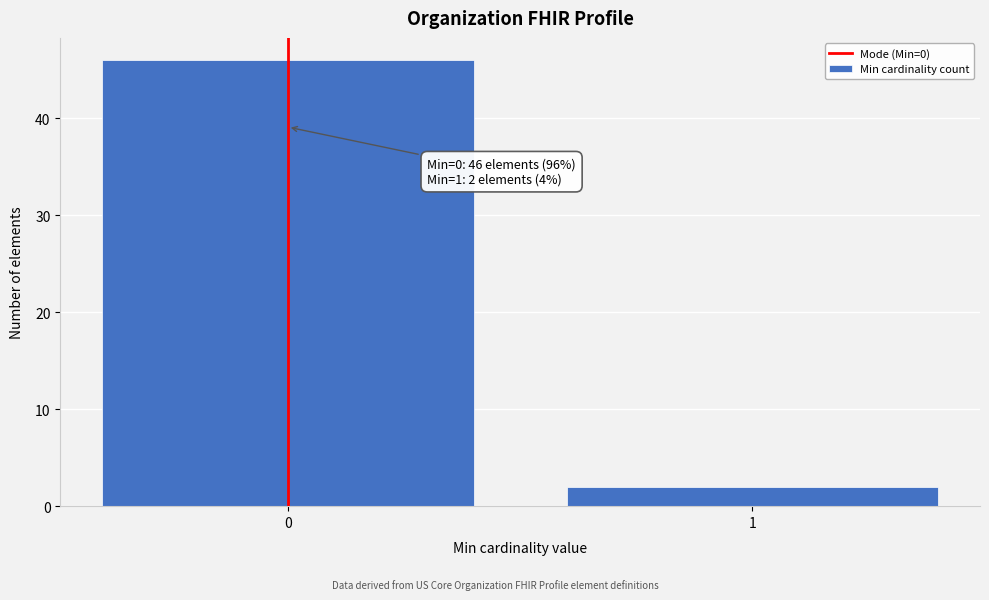

Reading right to left, what are all the values shown in this chart?

2	46